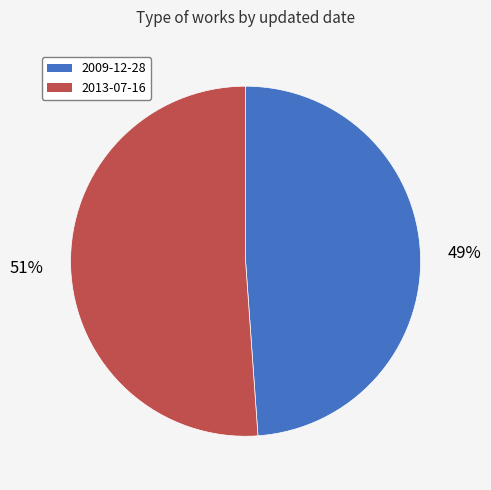

Is it true that 2009-12-28 is 63% of the pie?

False